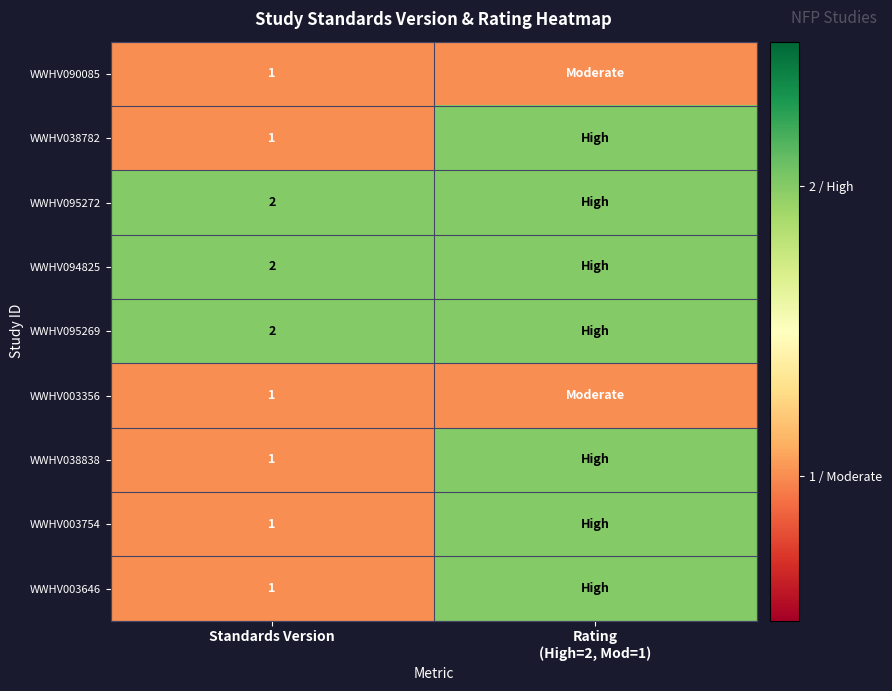

What is the sum of the WWHV095269 values at Standards Version and Rating (High=2, Mod=1)?

4